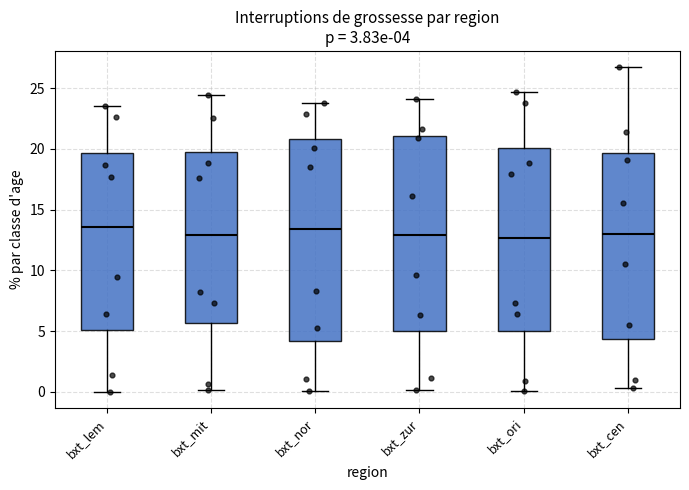

Comparing the boxes themselves (not the whiskers), which one is the tallest?

bxt_nor